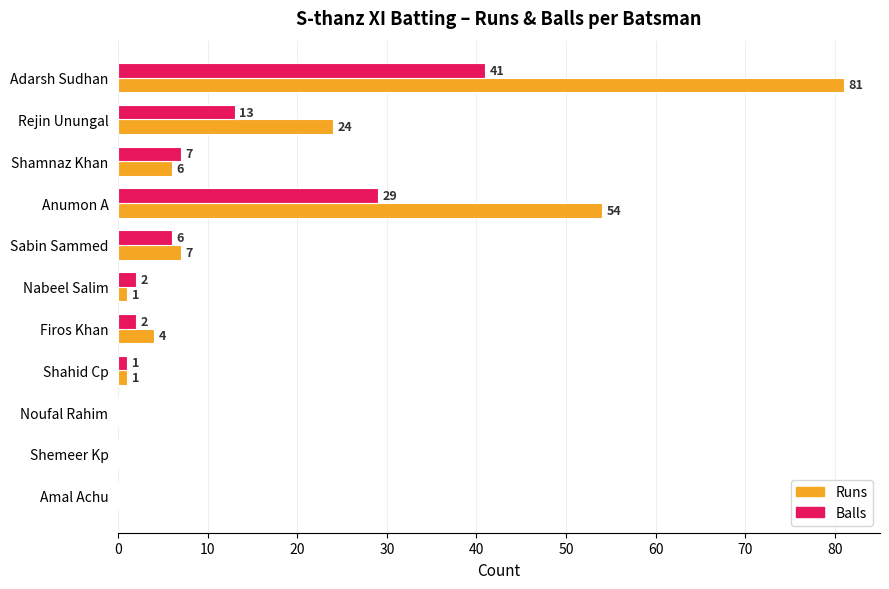

What is the maximum value shown in the chart?

81